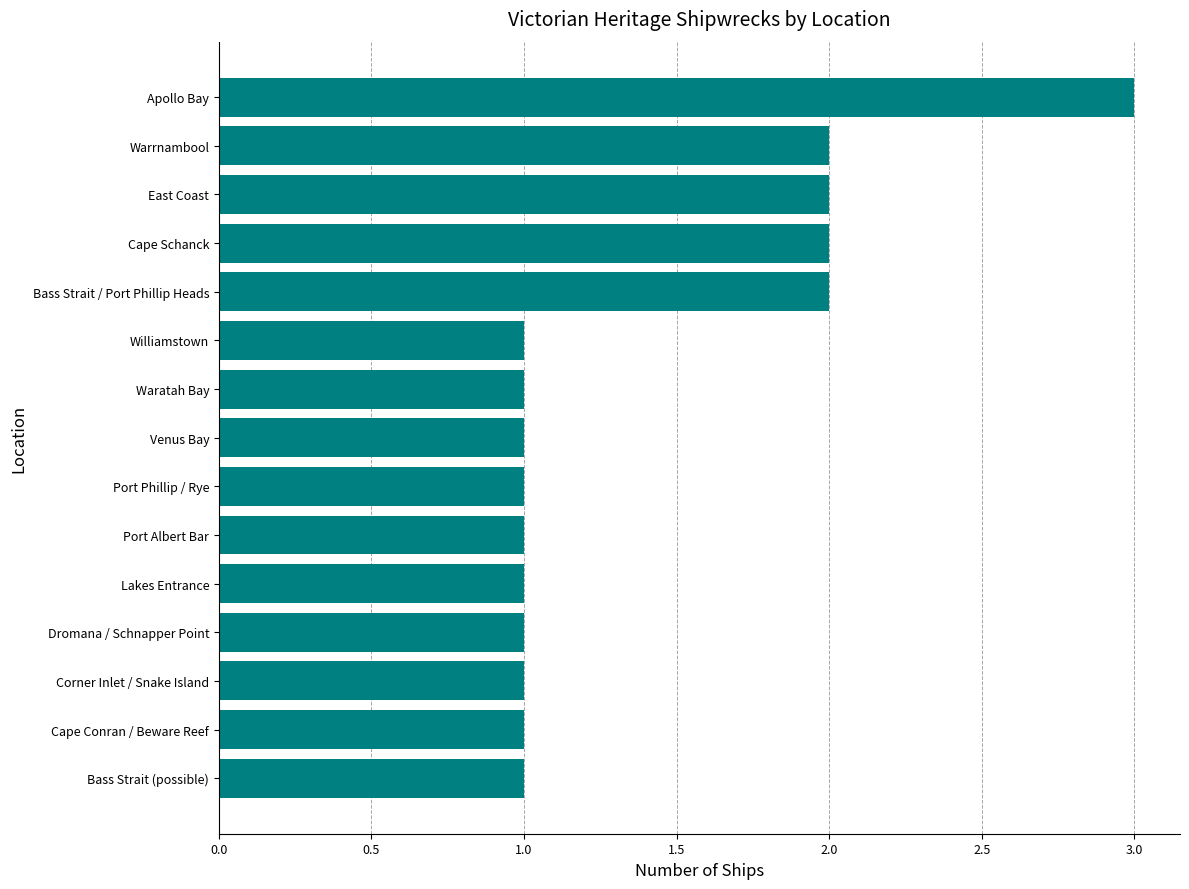

How many bars are there in total?

15